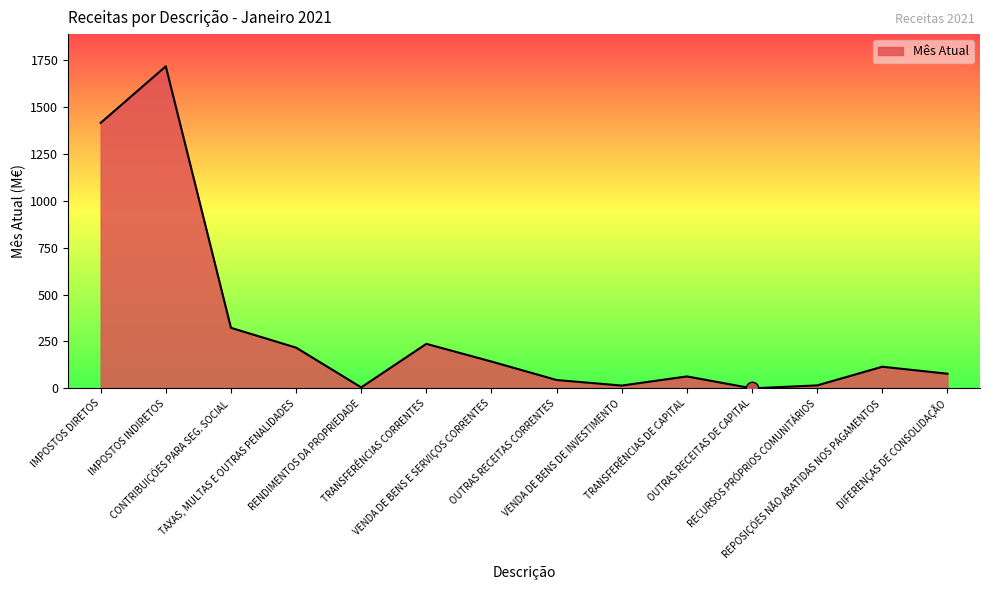

Between RECURSOS PRÓPRIOS COMUNITÁRIOS and DIFERENÇAS DE CONSOLIDAÇÃO, which is larger?

DIFERENÇAS DE CONSOLIDAÇÃO